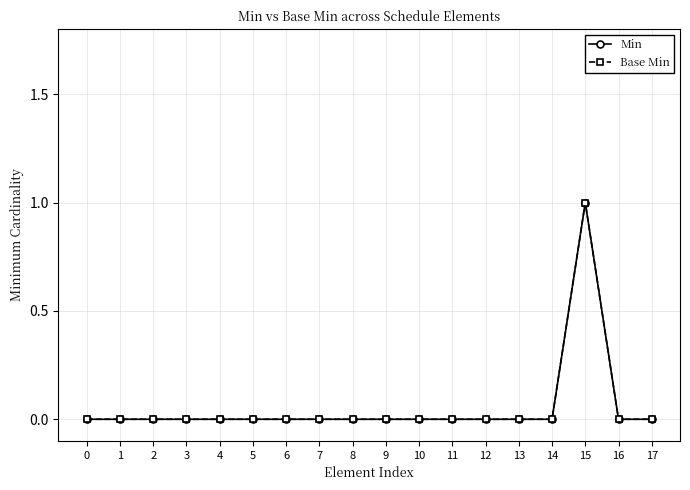

Does the chart have visible grid lines?

Yes